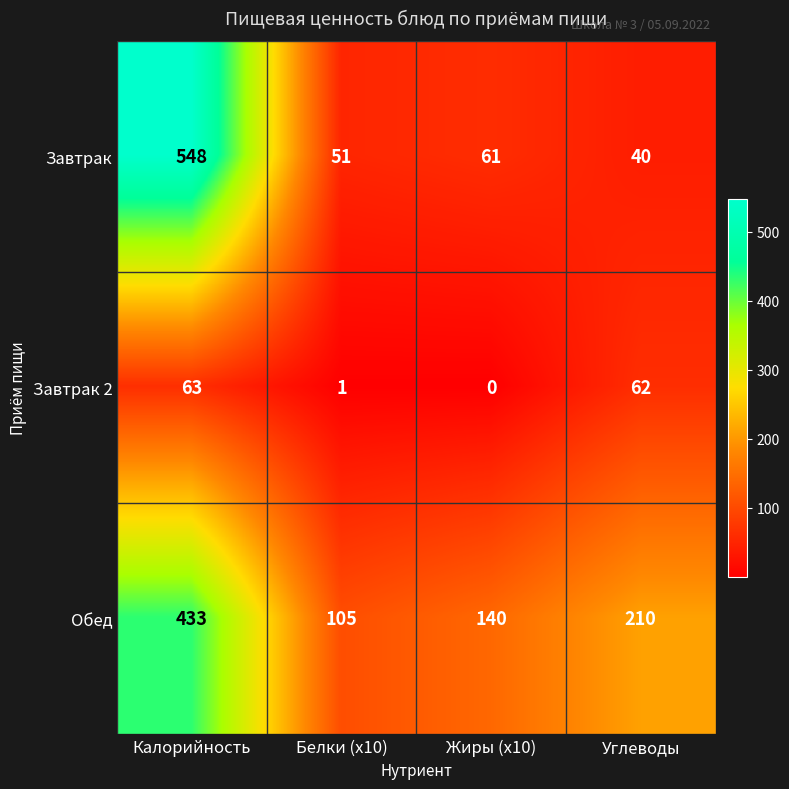

What is the approximate value of Завтрак at Жиры (x10), to the nearest 100?

100